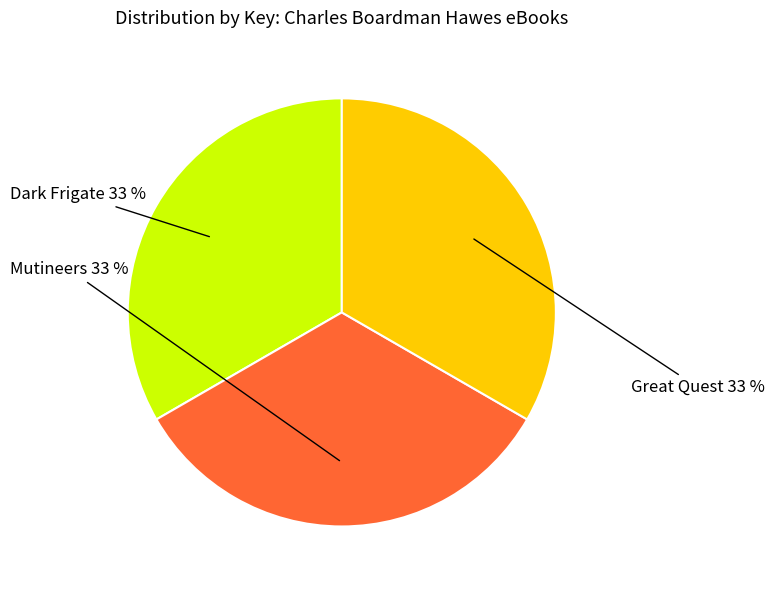

To the nearest percent, what is the average slice percentage?

33%